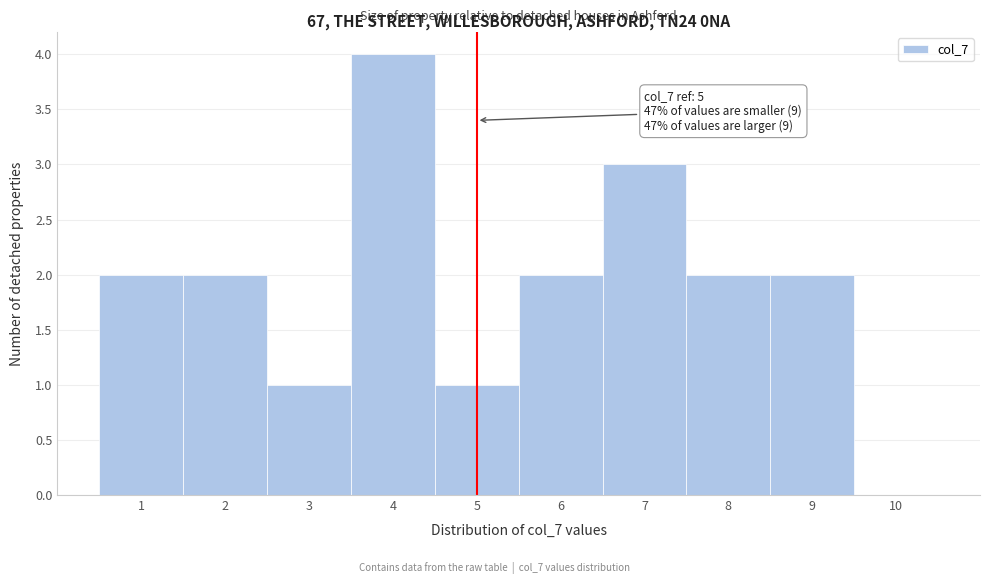

Over which range of the x-axis is the bar tallest?

3.5 to 4.5